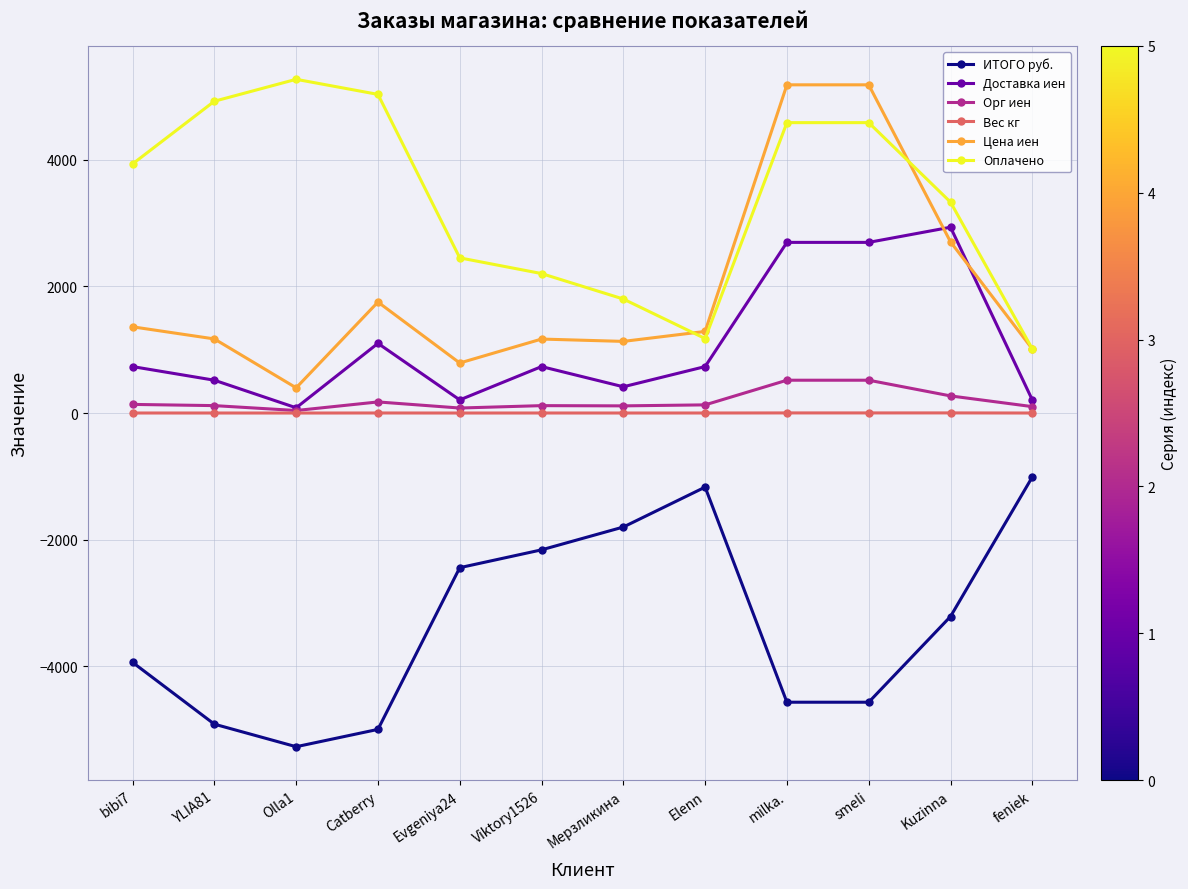

What is the average value of the ИТОГО руб. series?

-3336.5